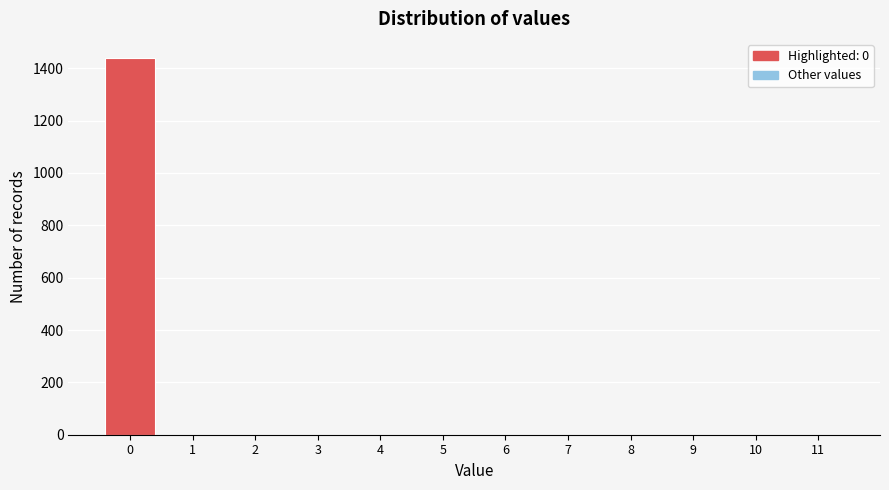

Reading left to right, list every bar in this chart as the range it spans on the x-axis followed by its height. The values are not printed on the chart, so give them approximately, as read against the axis.

-0.5 to 0.5: 1440
0.5 to 1.5: 0
1.5 to 2.5: 0
2.5 to 3.5: 0
3.5 to 4.5: 0
4.5 to 5.5: 0
5.5 to 6.5: 0
6.5 to 7.5: 0
7.5 to 8.5: 0
8.5 to 9.5: 0
9.5 to 10.5: 0
10.5 to 11.5: 0